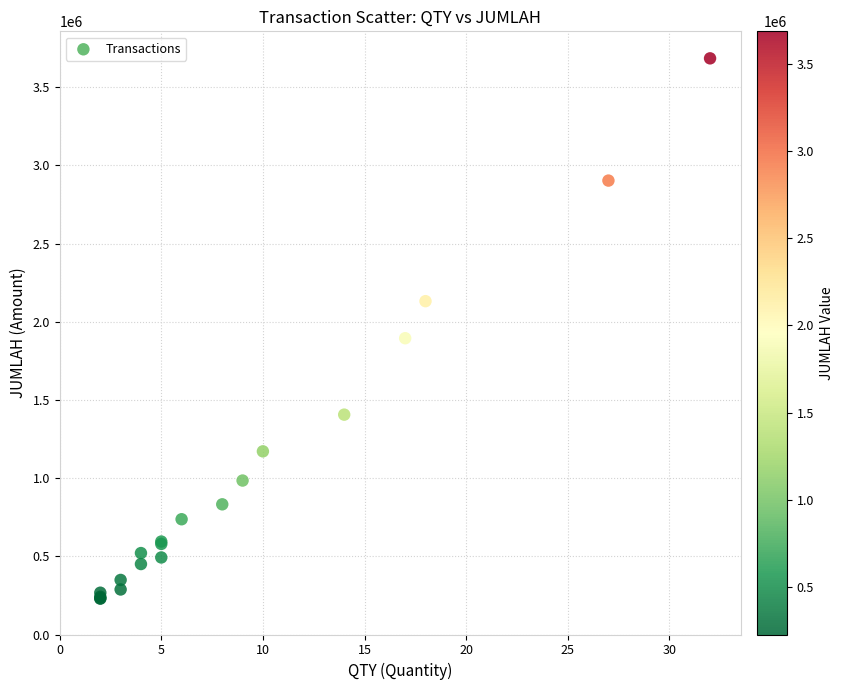

What Y value in the scatter plot is closest to 1956981?

1894900